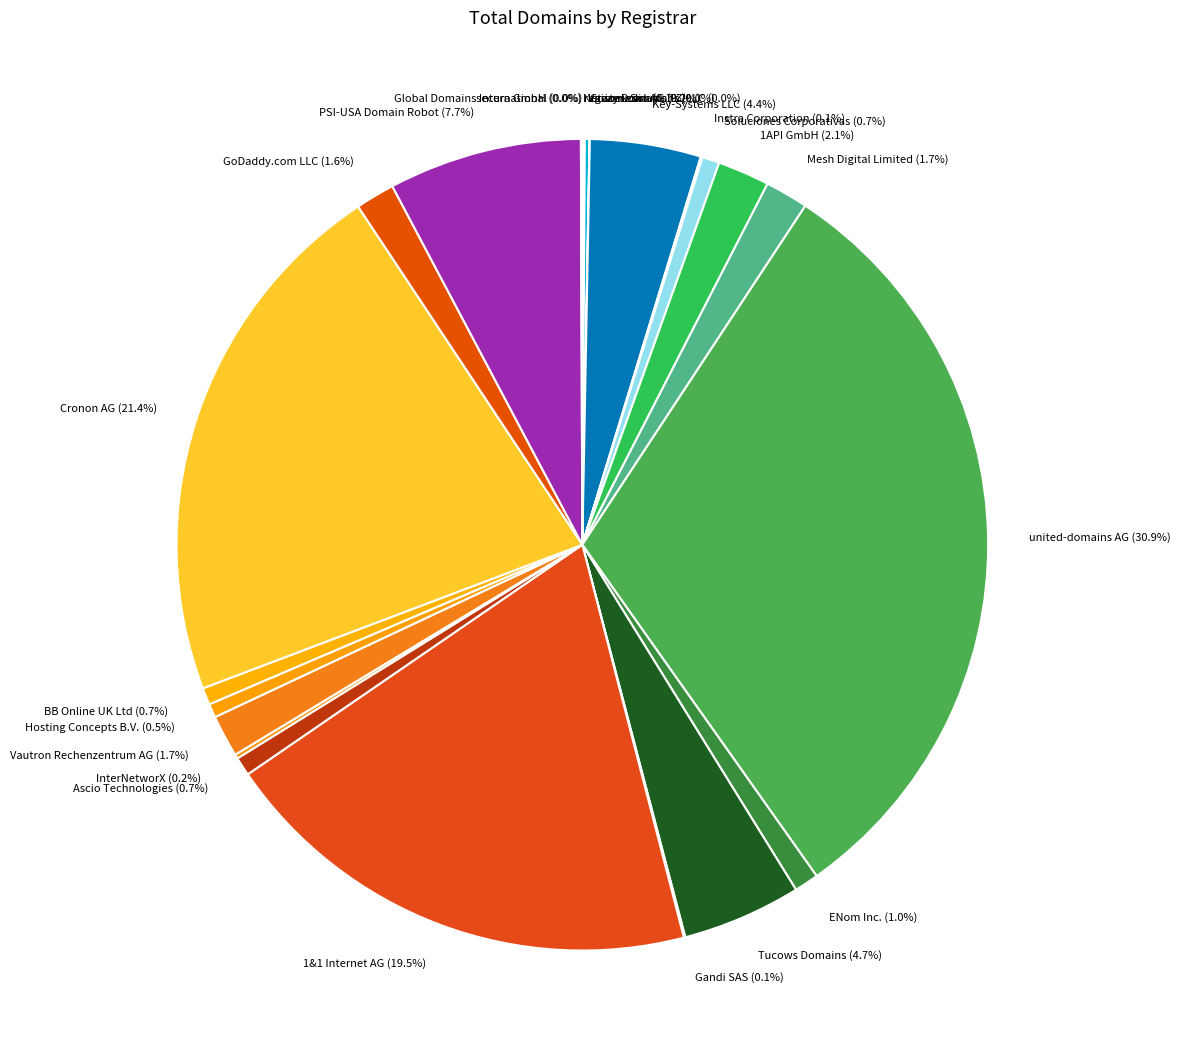

To the nearest percent, what portion does Mesh Digital Limited represent?

2%